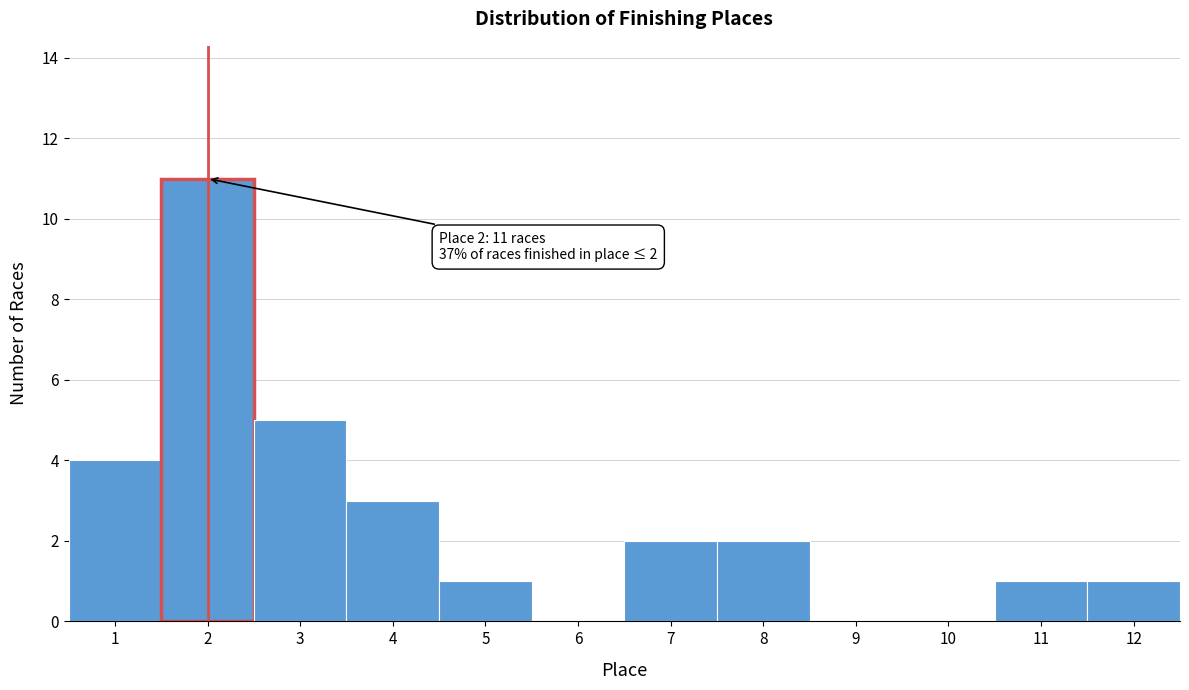

Over which range of the x-axis is the bar tallest?

1.5 to 2.5